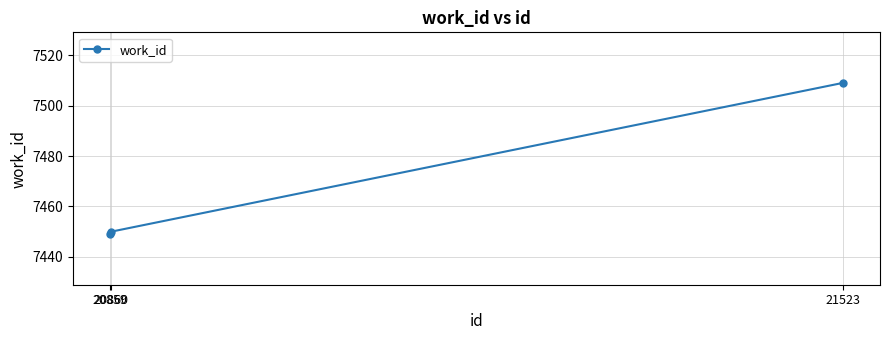

Reading right to left, transcribe all the data shown in this chart.

7509	7450	7449